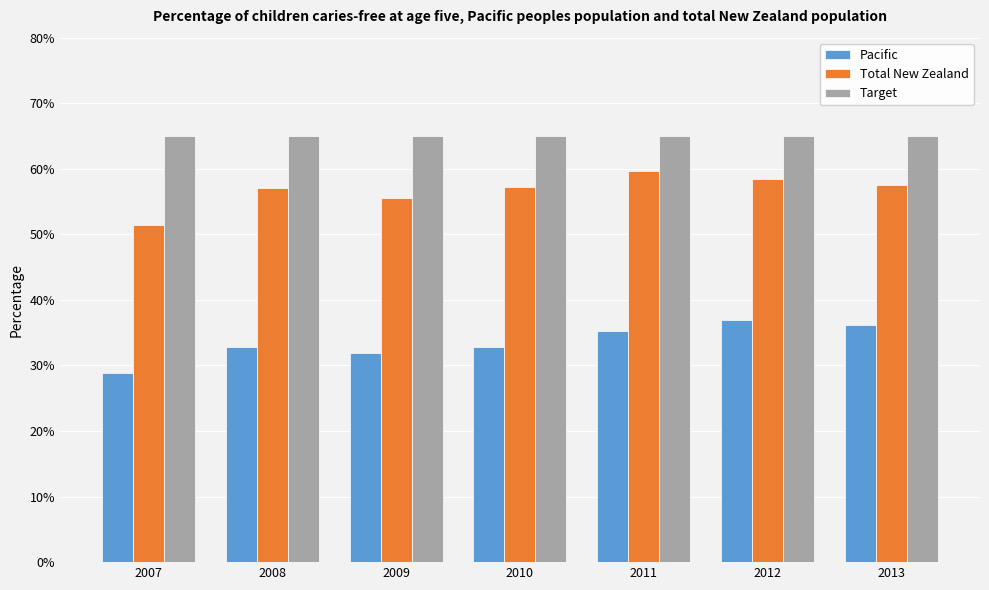

Which series has the largest total across all categories?

Target